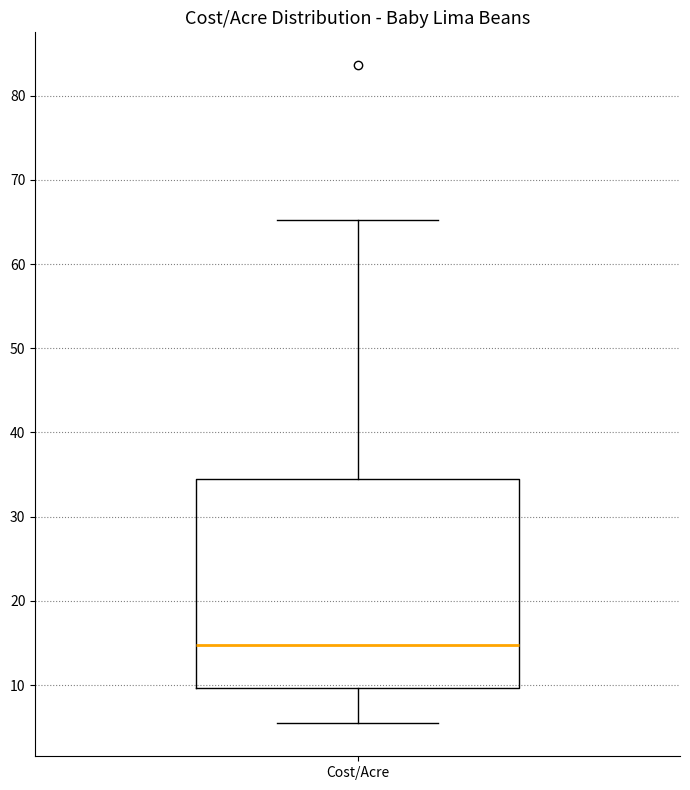

Transcribe this box plot: give where the median line is, the range the box spans, and where the two whiskers end, as read against the y-axis. The values are not printed on the chart, so give them approximately, as read against the axis.

median 15, box 10 to 35, whiskers 5 to 65